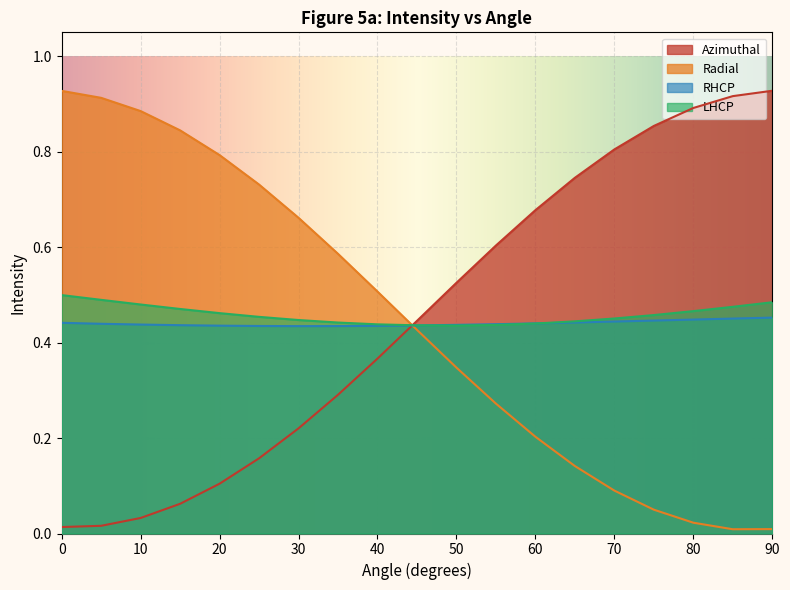

What are all the series names shown in the legend?

Azimuthal, Radial, RHCP, LHCP